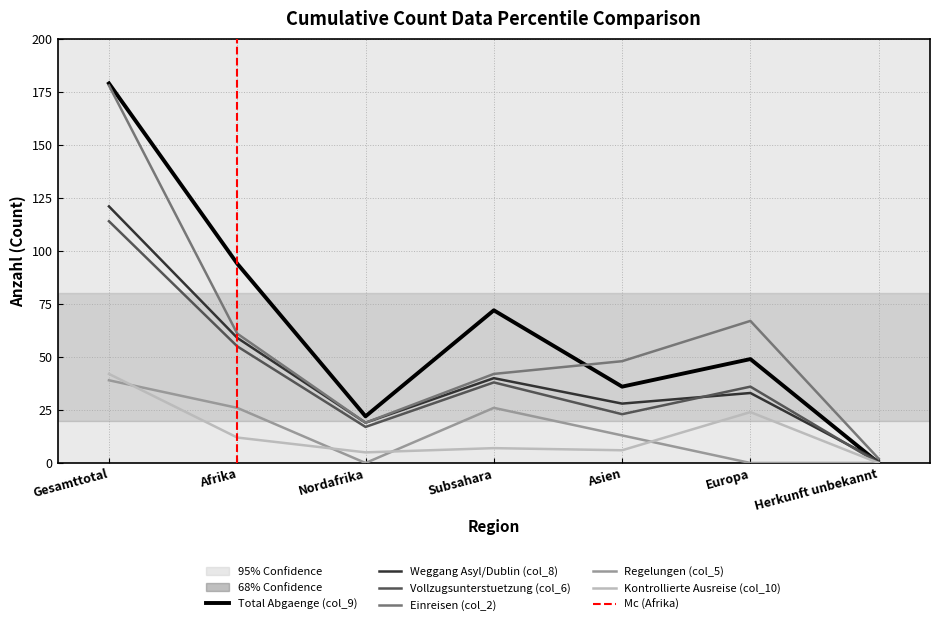

True or false: Vollzugsunterstuetzung (col_6) has a value of 114 at Gesamttotal.

True